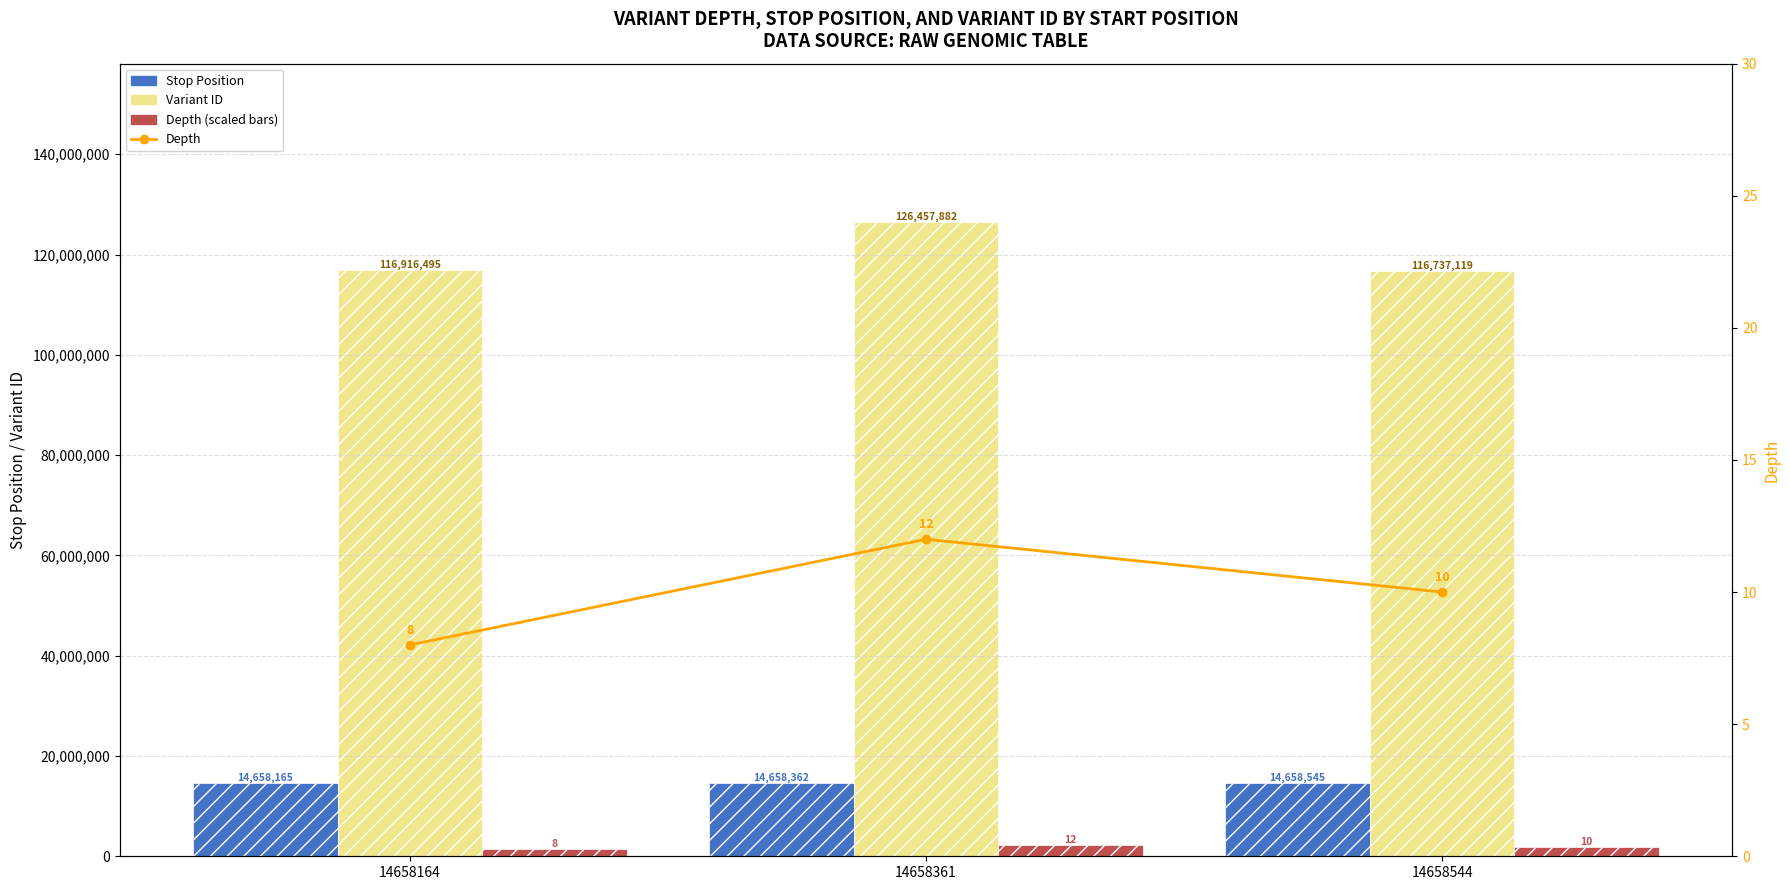

Which has a higher value, 14658164 or 14658361?

14658361